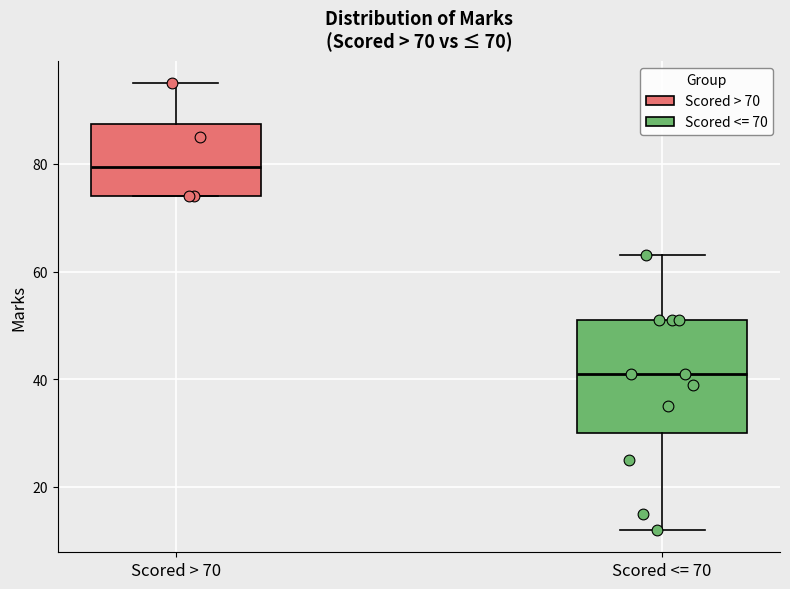

Which box has the lowest median line?

Scored <= 70